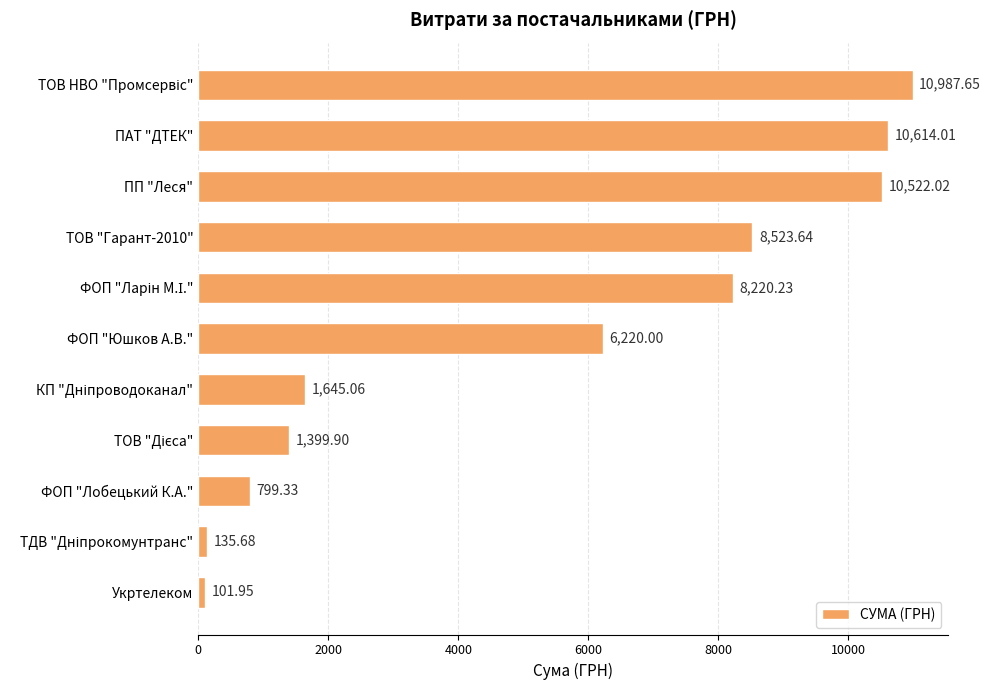

Which has a higher value, ПП "Леся" or ПАТ "ДТЕК"?

ПАТ "ДТЕК"